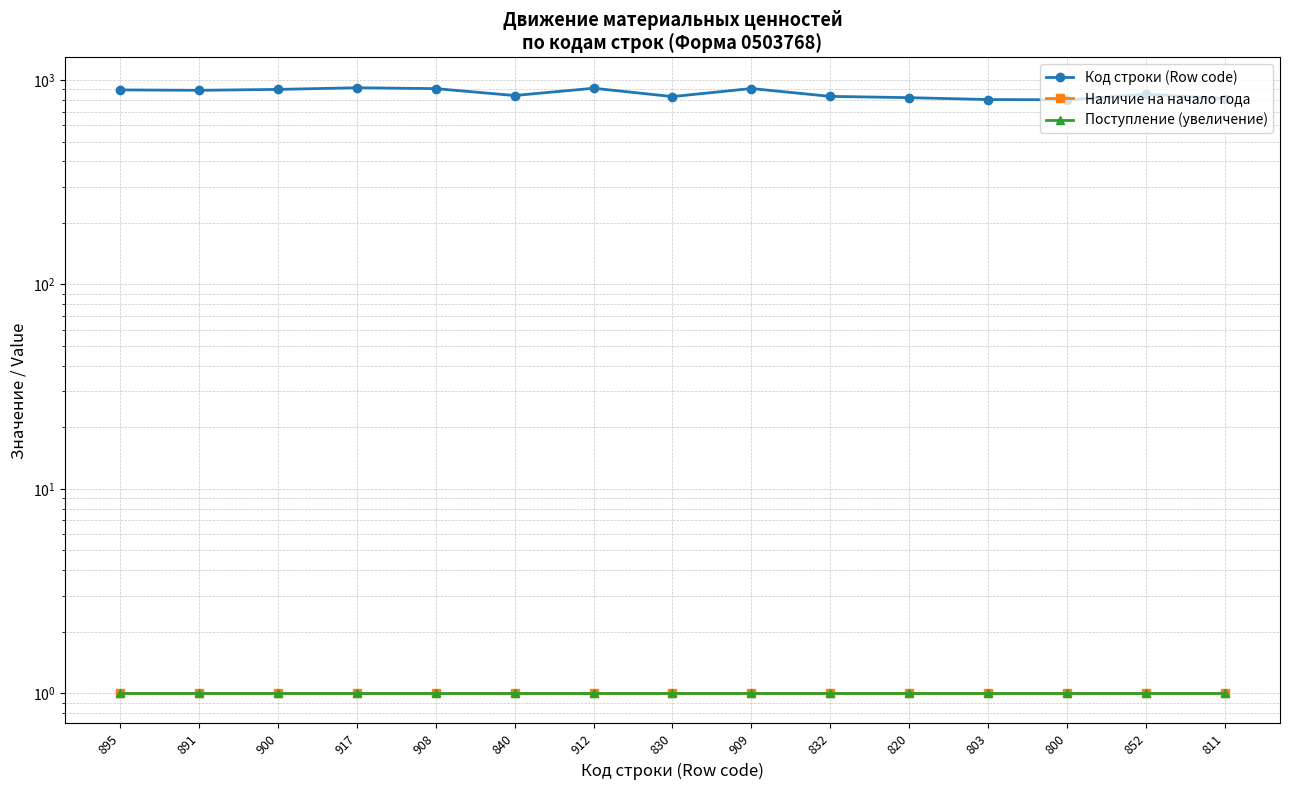

Count the number of data series in this chart.

3